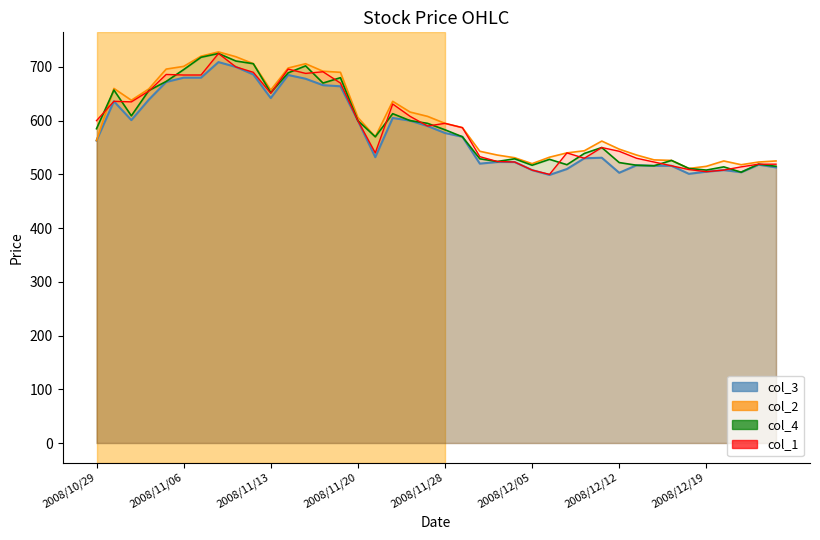

At which label does col_4 first exceed 583?

2008/10/29